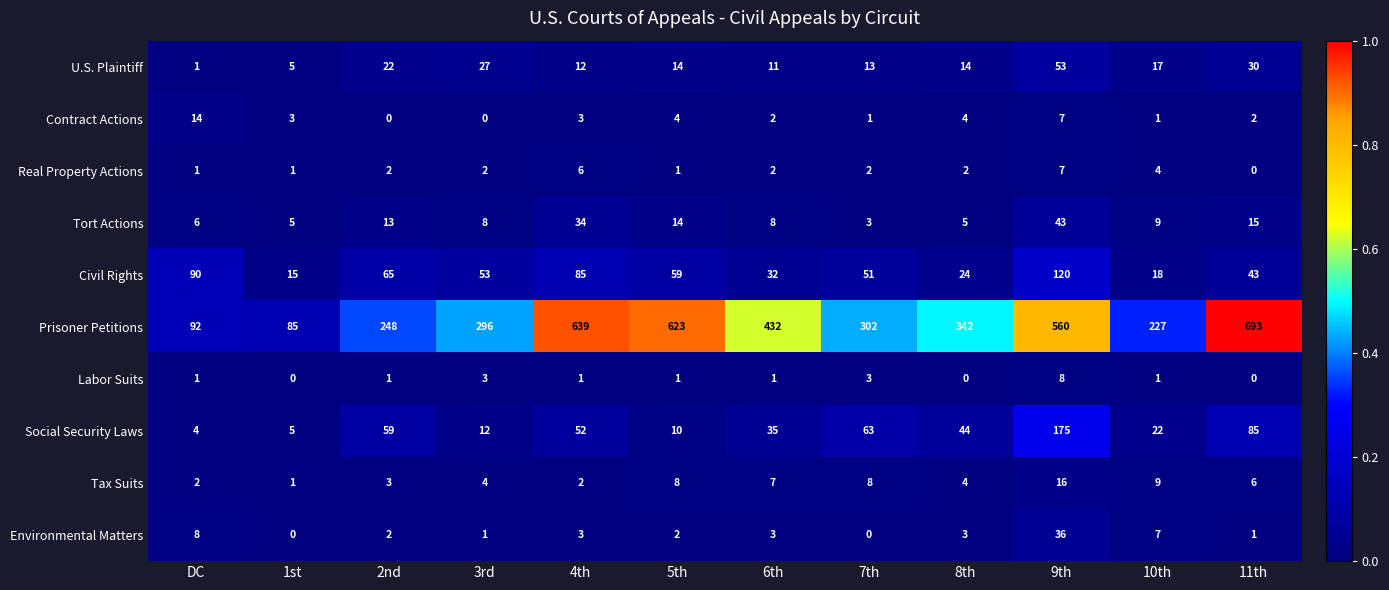

What is the total value across all series at 7th?

446